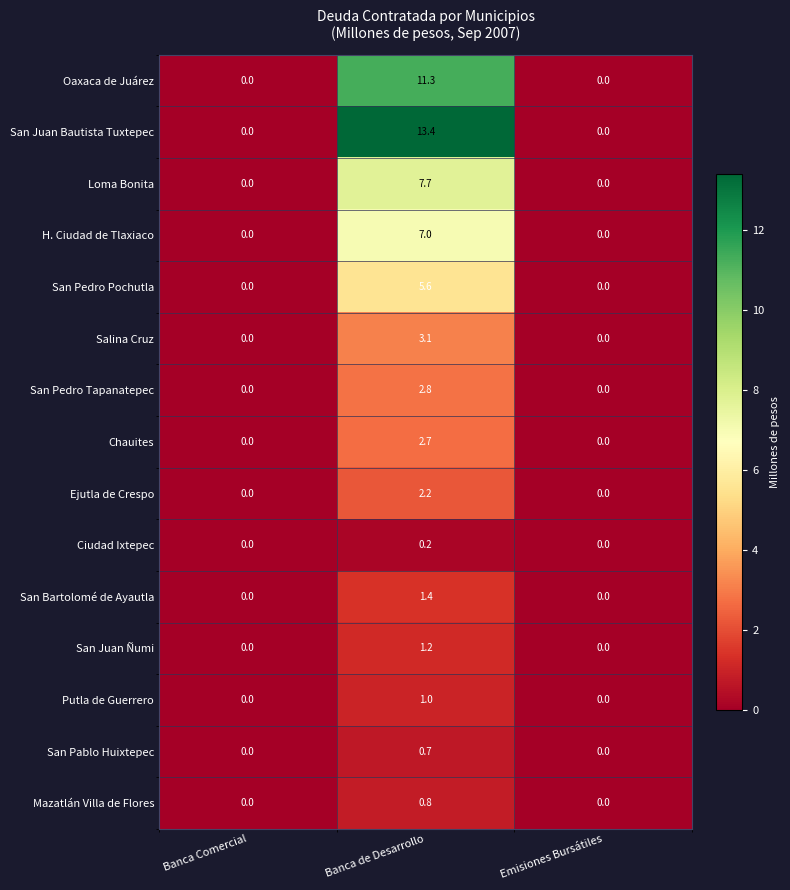

Rank the series by their maximum value, from highest to lowest.

San Juan Bautista Tuxtepec, Oaxaca de Juárez, Loma Bonita, H. Ciudad de Tlaxiaco, San Pedro Pochutla, Salina Cruz, San Pedro Tapanatepec, Chauites, Ejutla de Crespo, San Bartolomé de Ayautla, San Juan Ñumi, Putla de Guerrero, Mazatlán Villa de Flores, San Pablo Huixtepec, Ciudad Ixtepec